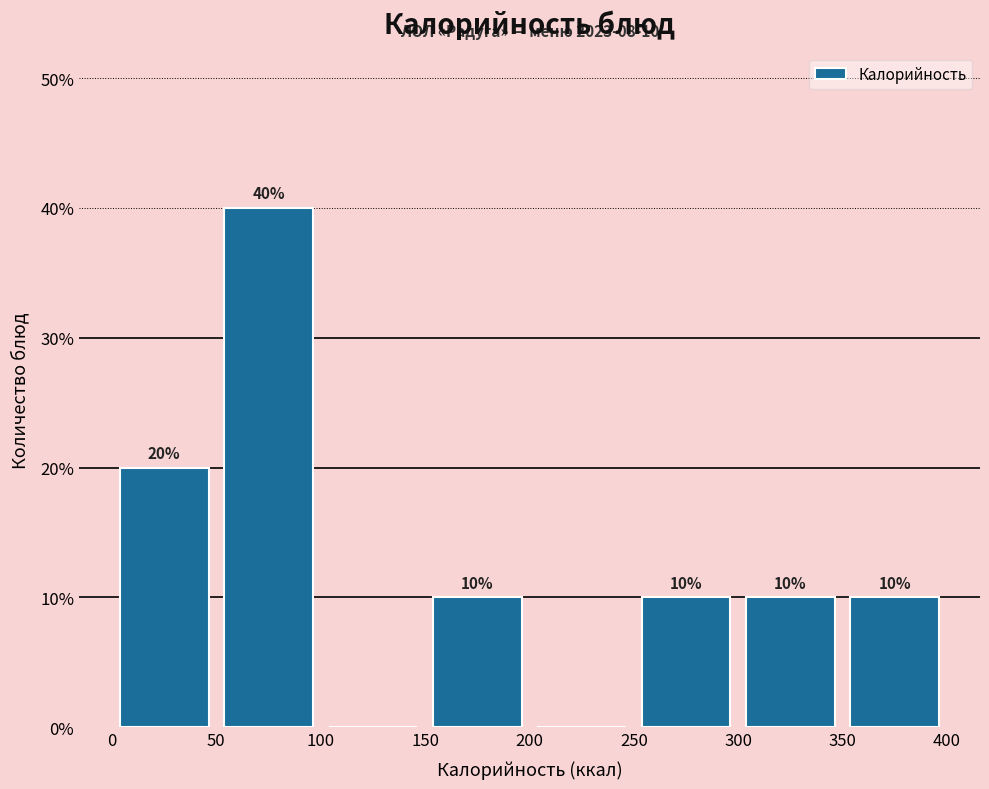

Which range on the x-axis has the tallest bar?

50 to 100